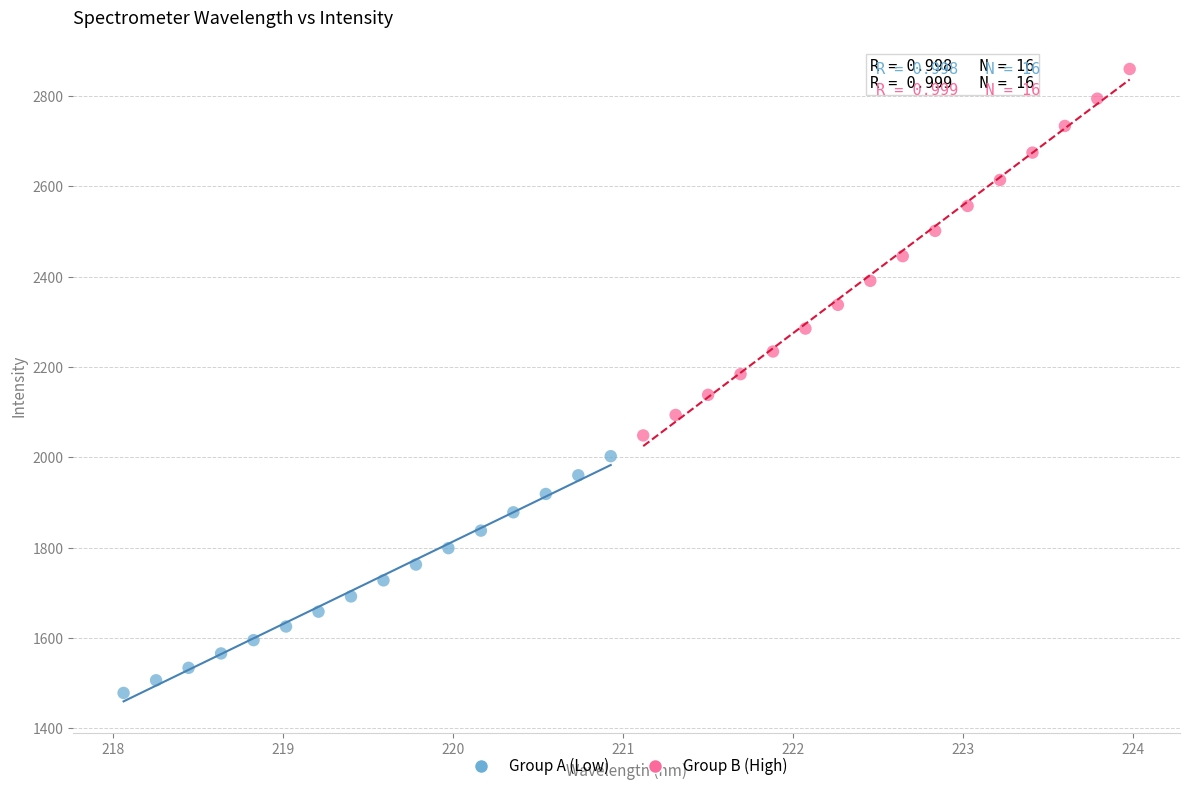

Which series contains the highest Y value?

Group B (High)